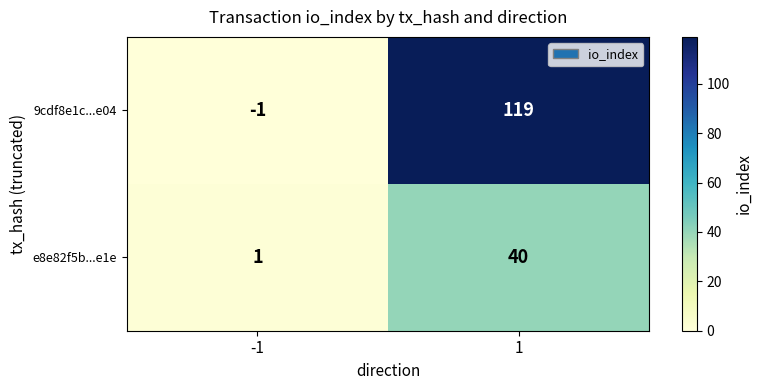

Read the e8e82f5b...e1e value at 1, to the nearest 5.

40